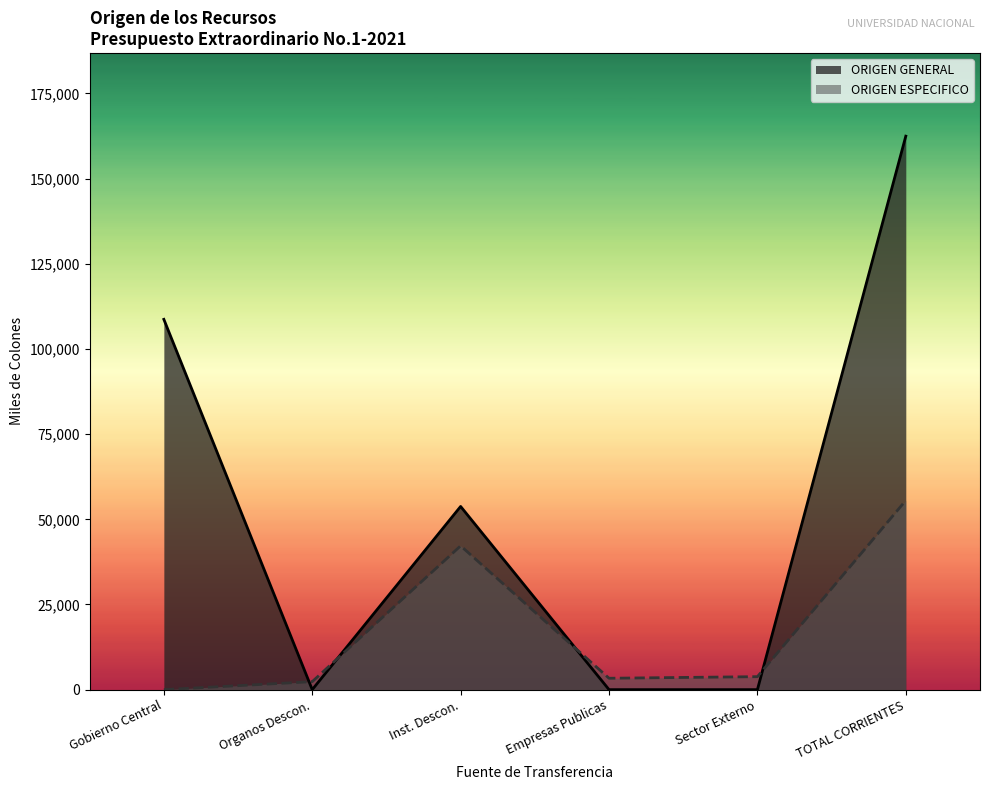

Is the value of ORIGEN ESPECIFICO at Sector Externo greater than the value of ORIGEN GENERAL at Empresas Publicas?

Yes